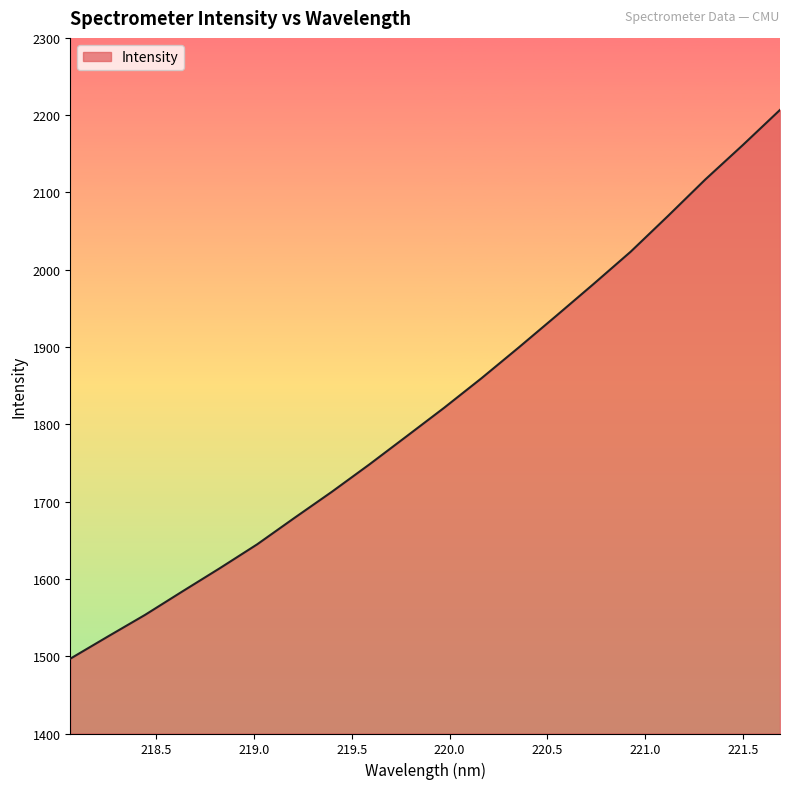

What is the minimum value shown in the chart?

1496.8